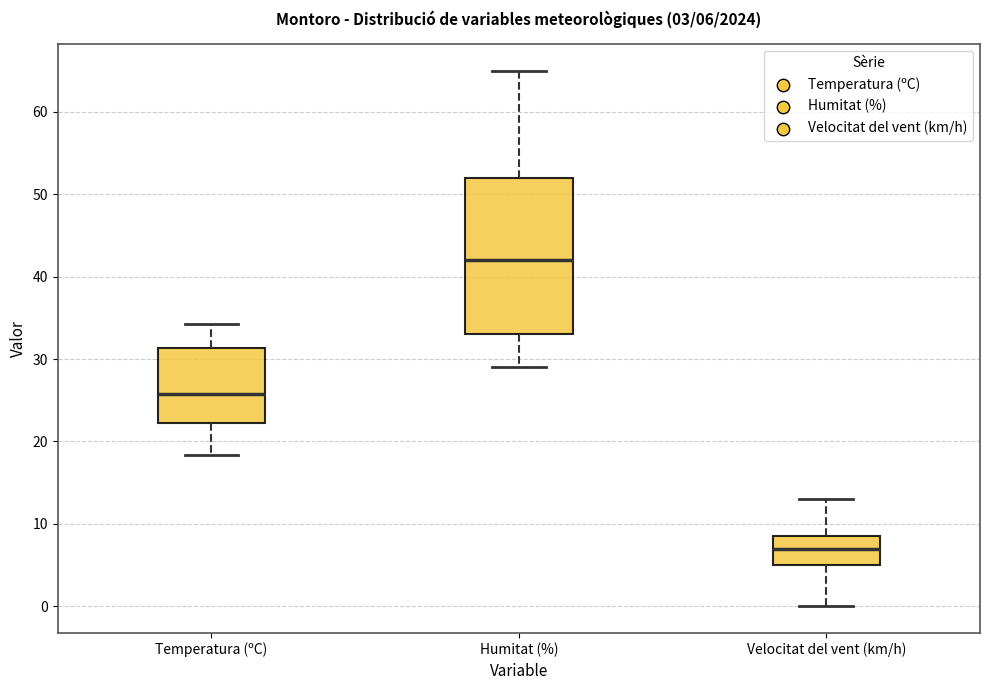

Comparing the boxes themselves (not the whiskers), which one is the tallest?

Humitat (%)